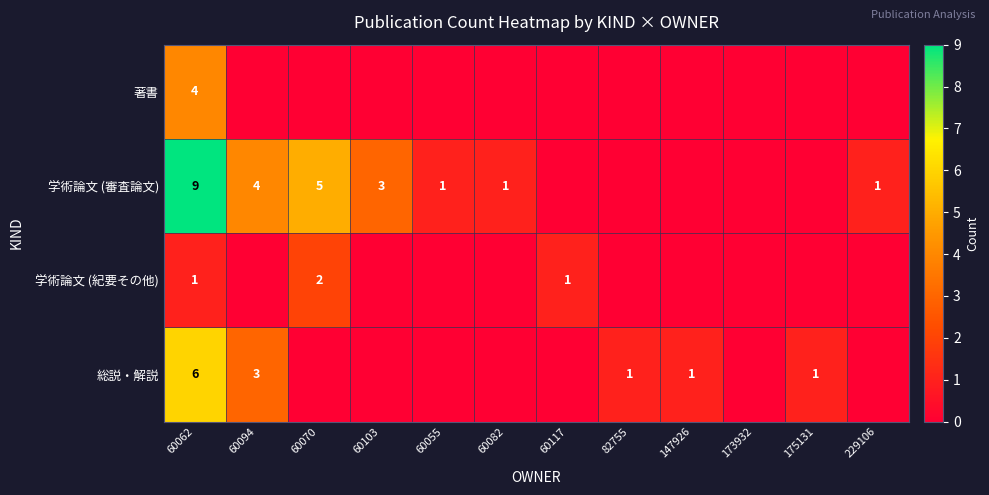

Rank the series at 60062 from lowest to highest value.

学術論文 (紀要その他), 著書, 総説・解説, 学術論文 (審査論文)